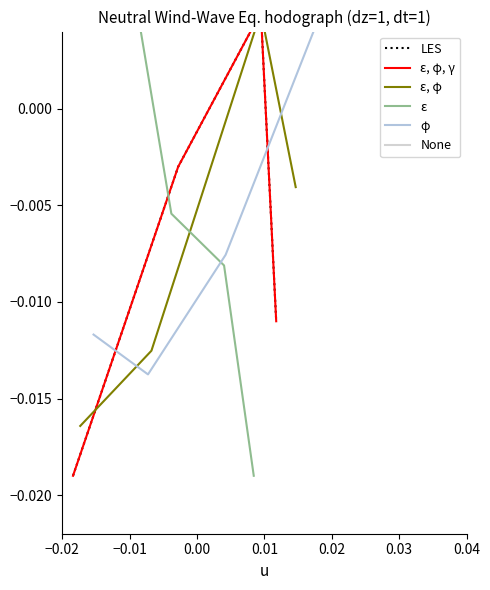

The ε series shows -0.0 at 0.00. True or false?

False